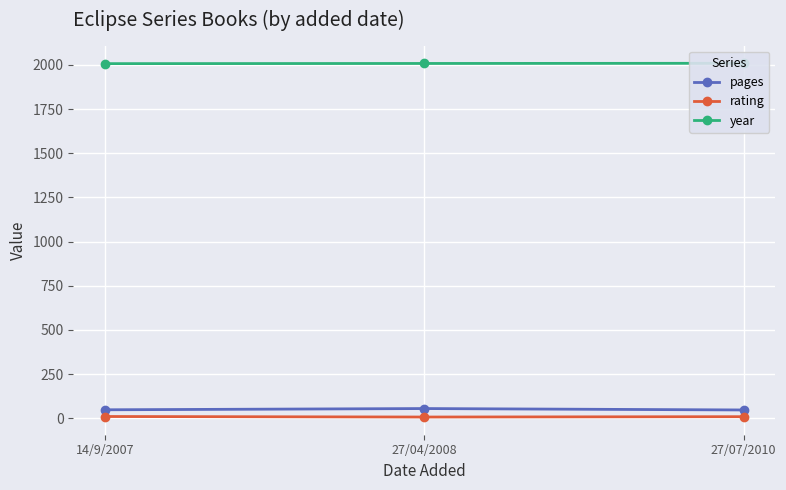

Is it true that pages equals 48 at 14/9/2007?

True